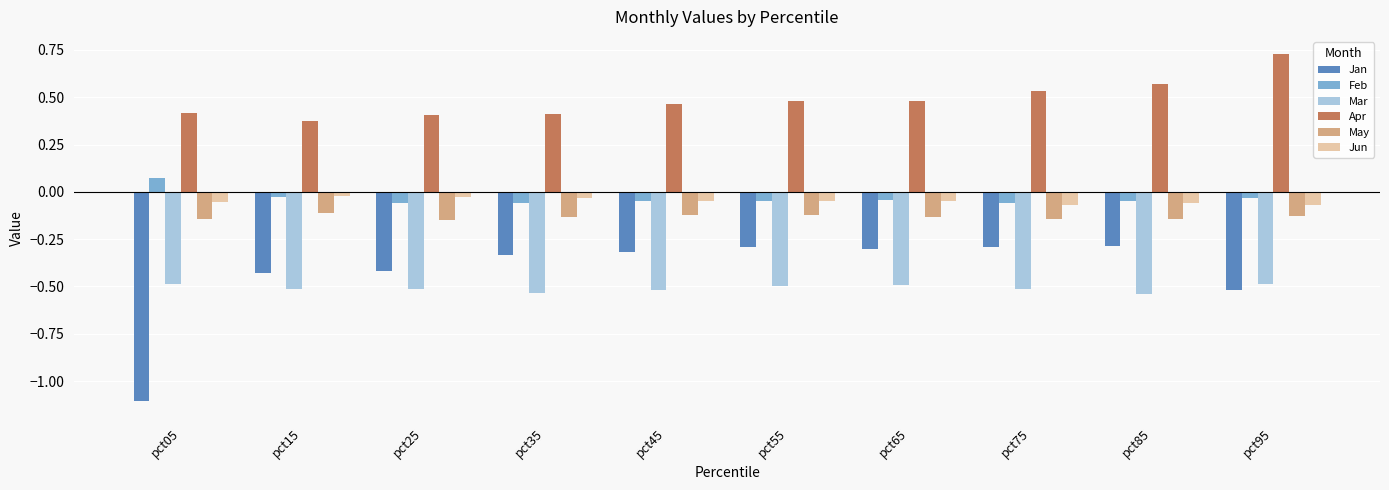

Is the value of Apr at pct35 greater than the value of Jan at pct95?

Yes